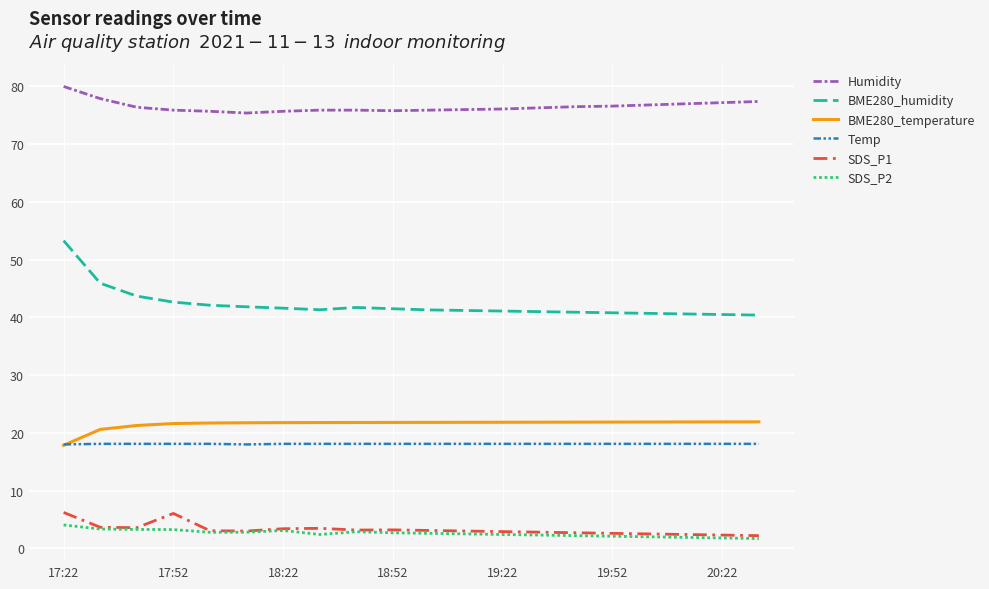

In SDS_P1, how many points are lower than both neighbors (excluding endpoints)?

3